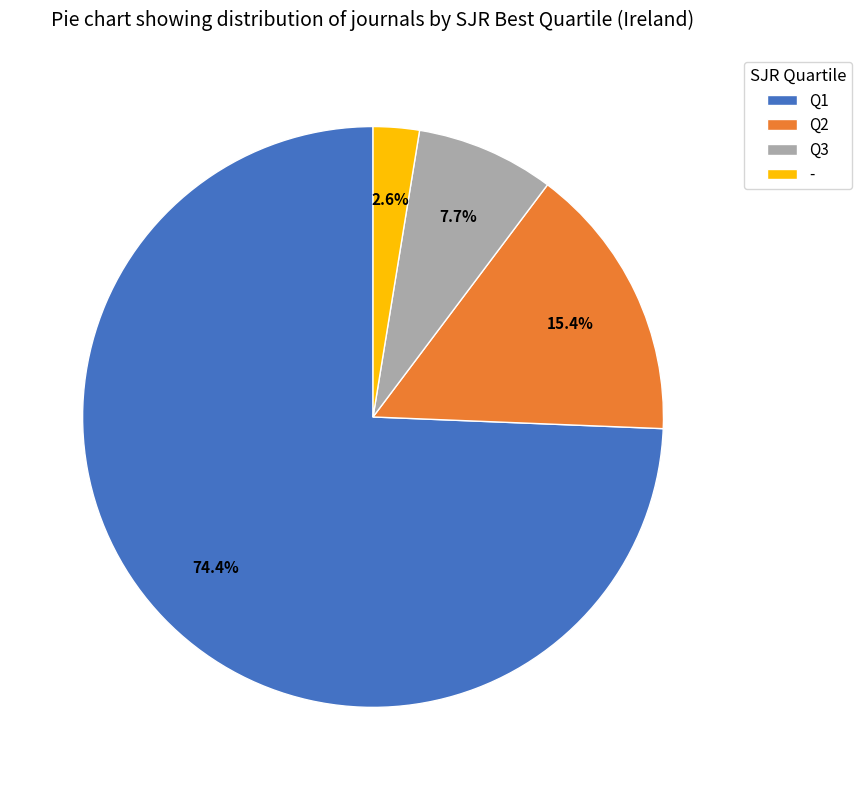

Which category has the biggest portion of the pie?

Q1